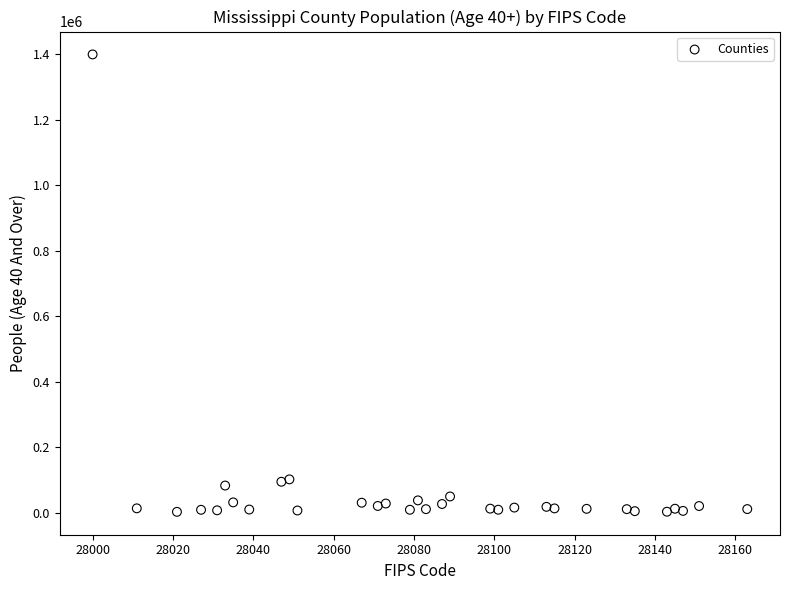

What is the range of Y values (max minus min)?

1395399